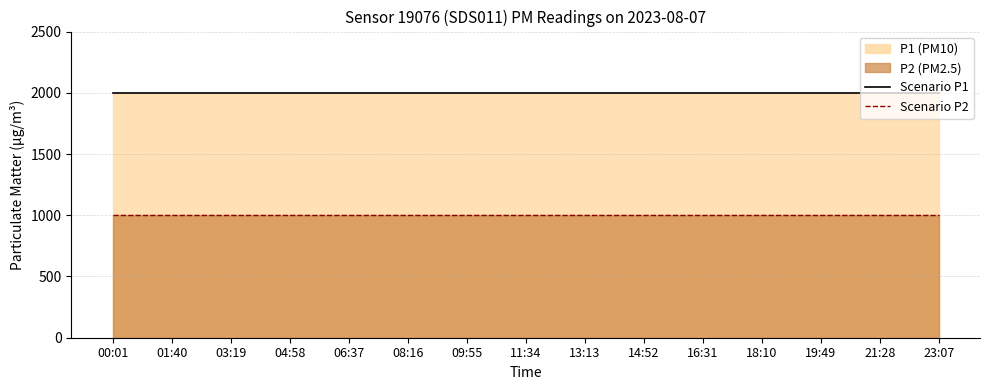

At which label does Scenario P2 reach its peak?

00:01